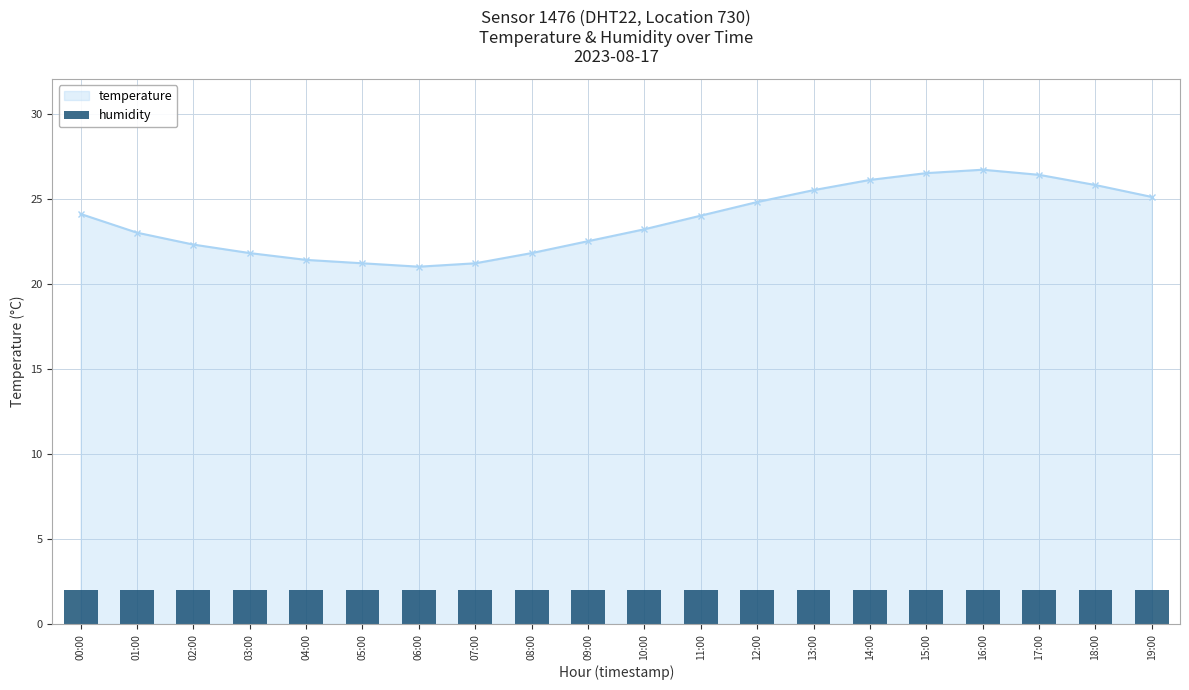

What is the label of the 10th bar from the left?

09:00